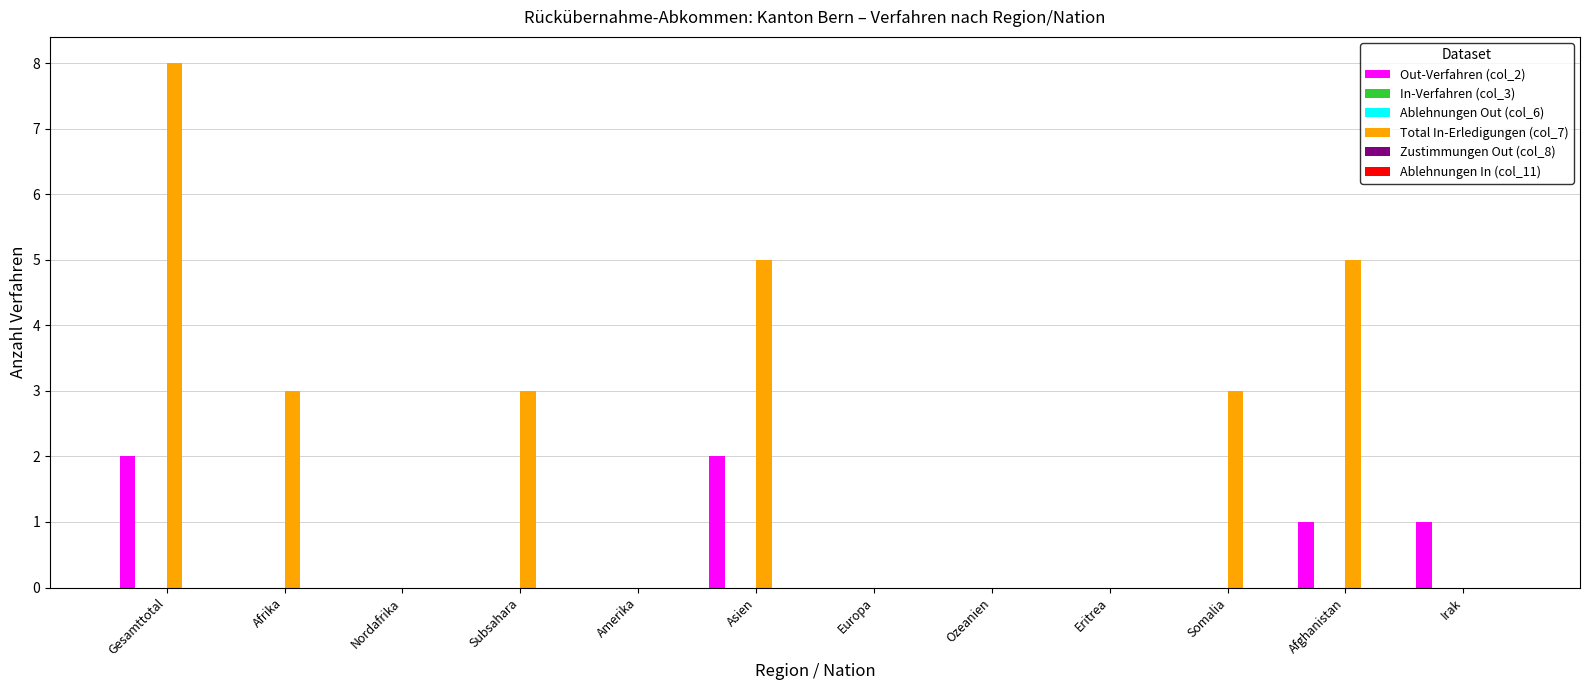

At which category is the sum across all series the highest?

Gesamttotal